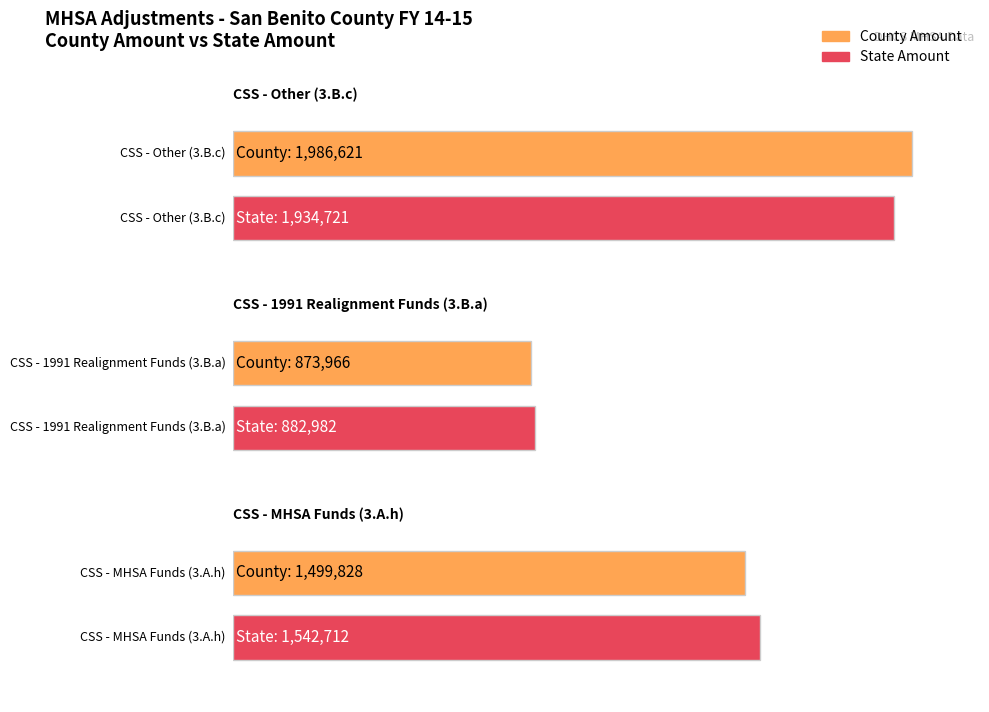

Count the County Amount values in the range 873966 to 1986621.

3